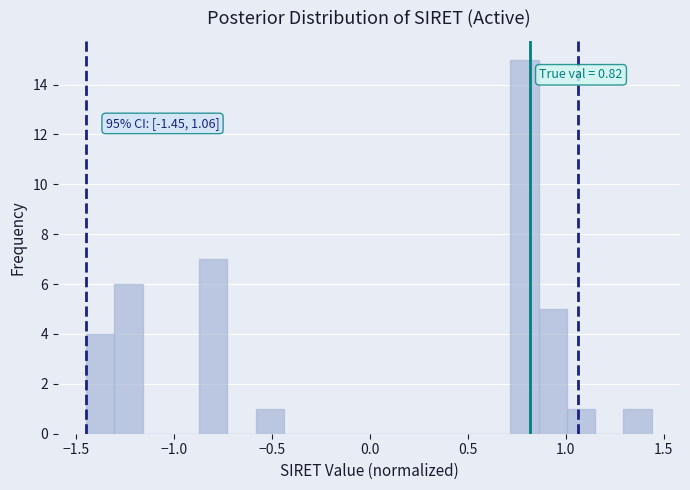

Read against the x-axis, roughly where is the centre of the tallest bar?

0.80